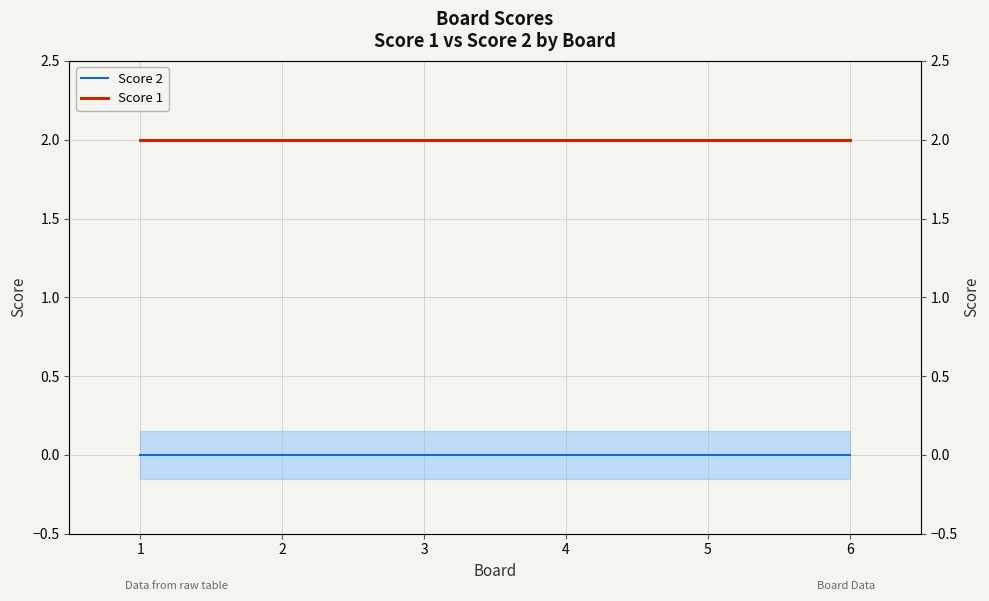

Which series changed the most between 2 and 5?

Score 2